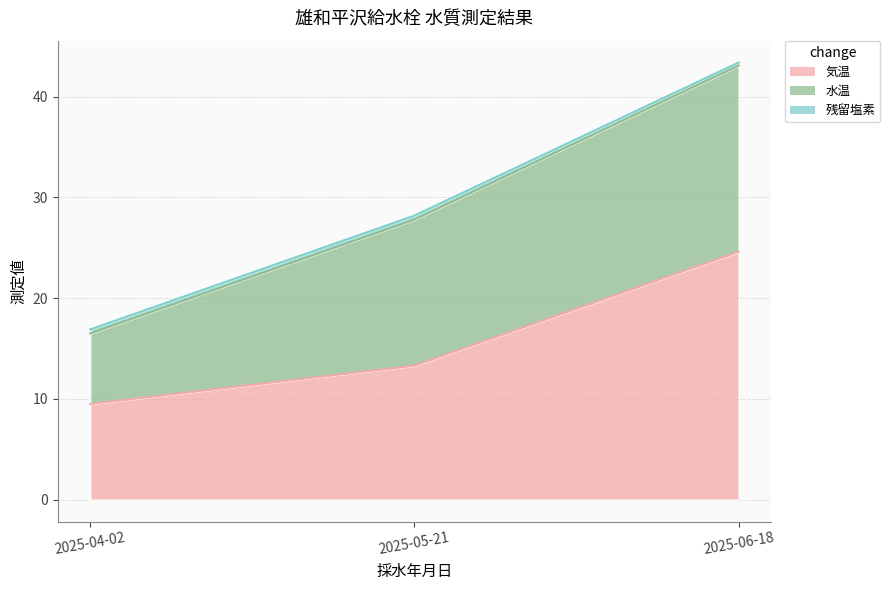

Reading left to right, what are all the values shown in this chart?

気温: 2025-04-02=9.5	2025-05-21=13.3	2025-06-18=24.6
水温: 2025-04-02=7.0	2025-05-21=14.5	2025-06-18=18.5
残留塩素: 2025-04-02=0.4	2025-05-21=0.4	2025-06-18=0.3